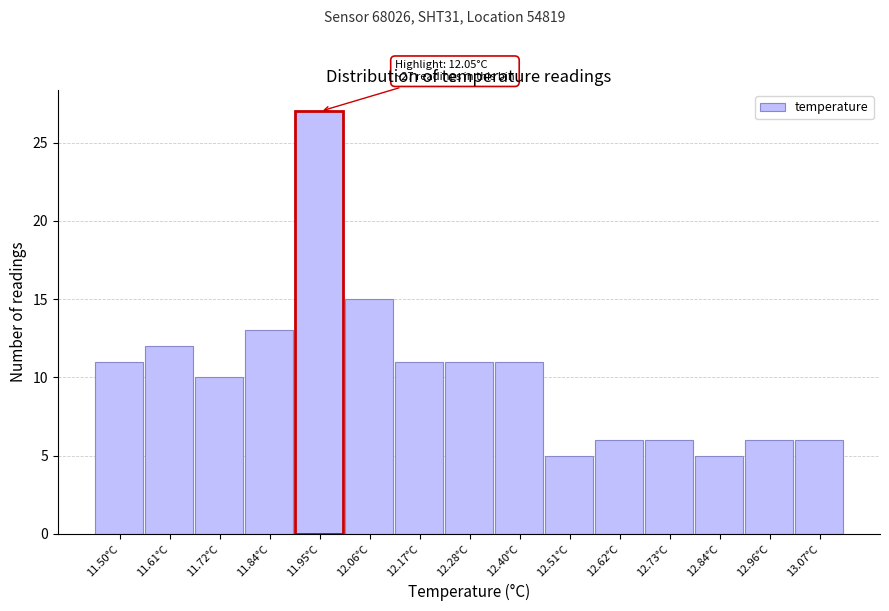

Reading left to right, list all the values displayed in this chart.

11.50°C=11	11.61°C=12	11.72°C=10	11.84°C=13	11.95°C=27	12.06°C=15	12.17°C=11	12.28°C=11	12.40°C=11	12.51°C=5	12.62°C=6	12.73°C=6	12.84°C=5	12.96°C=6	13.07°C=6